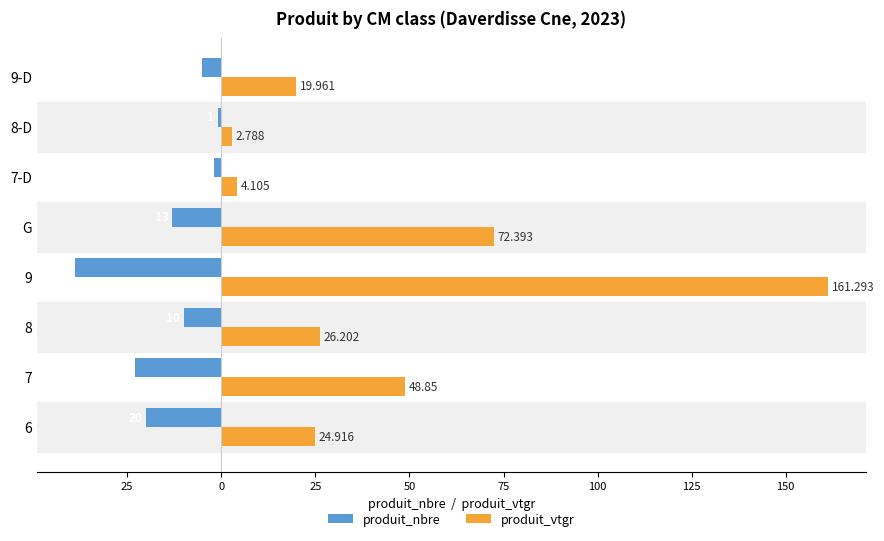

What is the minimum value shown in the chart?

-39.0